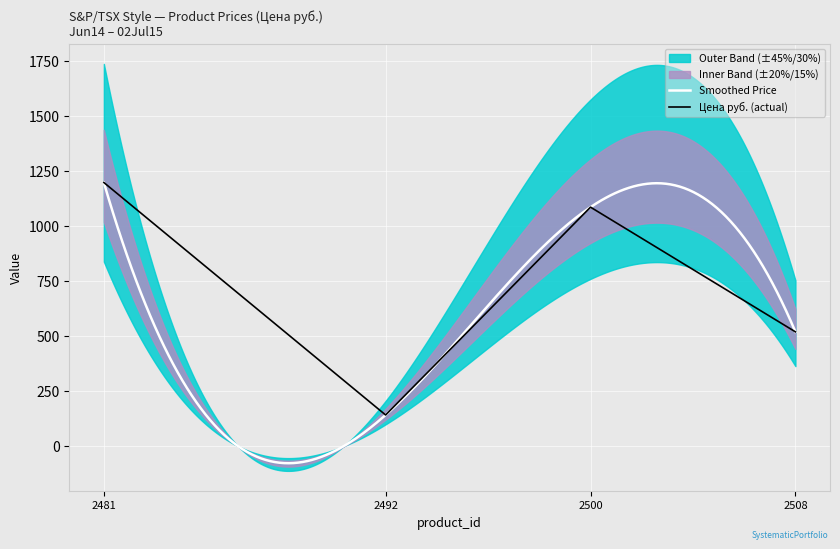

The value at 2508 is 183. True or false?

False